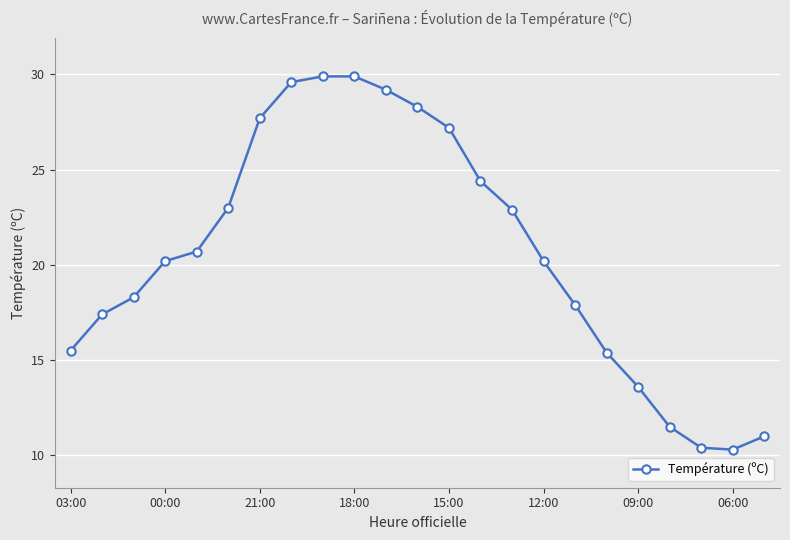

What is the sum of all values?

474.5